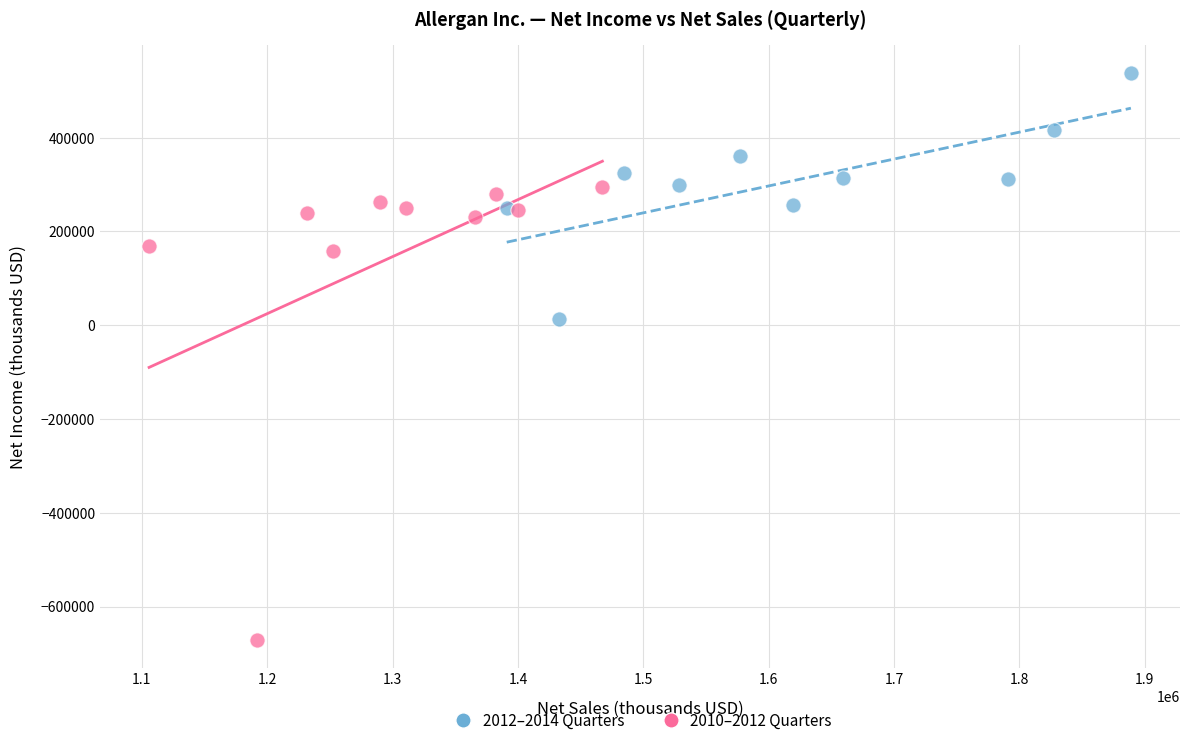

Which series has the largest Y range (max minus min)?

2010–2012 Quarters